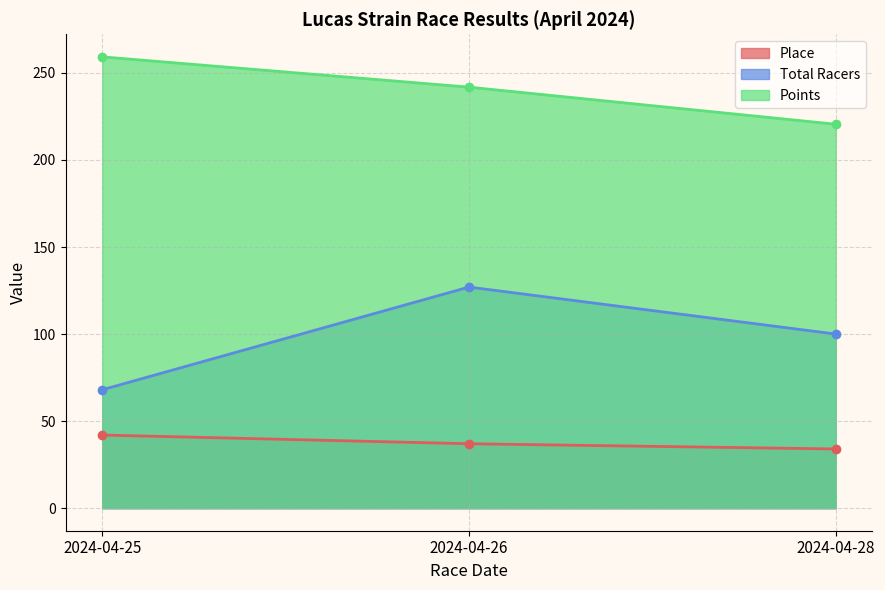

Does the chart have visible grid lines?

Yes